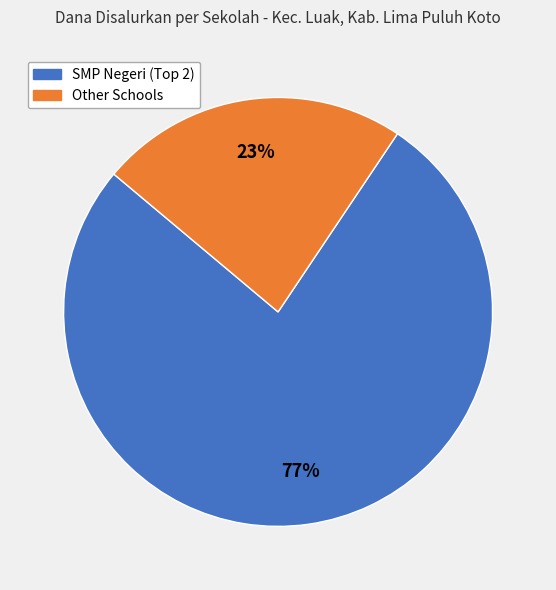

Is there any slice that represents more than half of the pie?

Yes